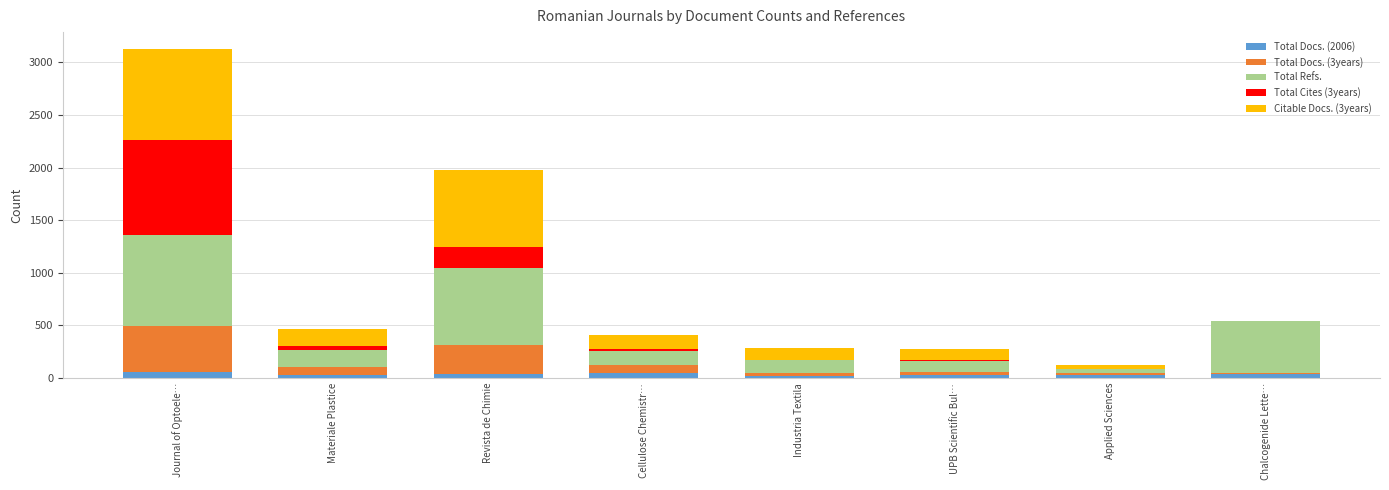

At which category is the sum across all series the highest?

Journal of Optoele…